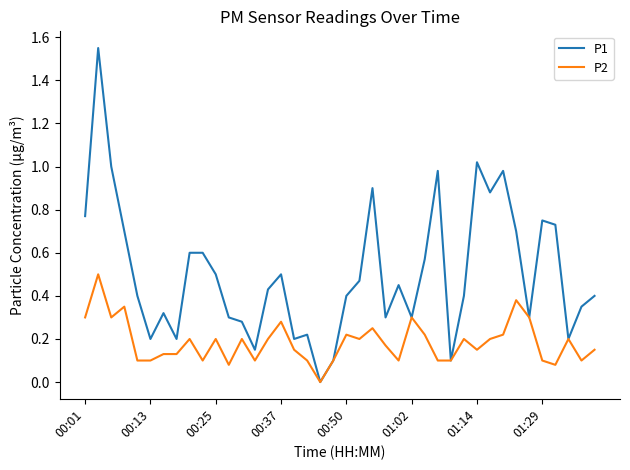

Which series has the widest spread of values?

P1